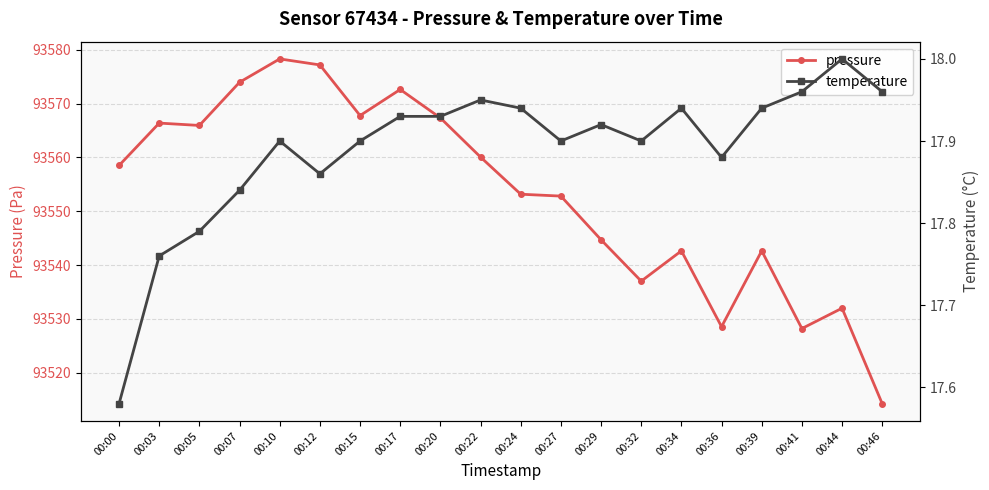

What value does the pressure series have at 00:41?

93528.2